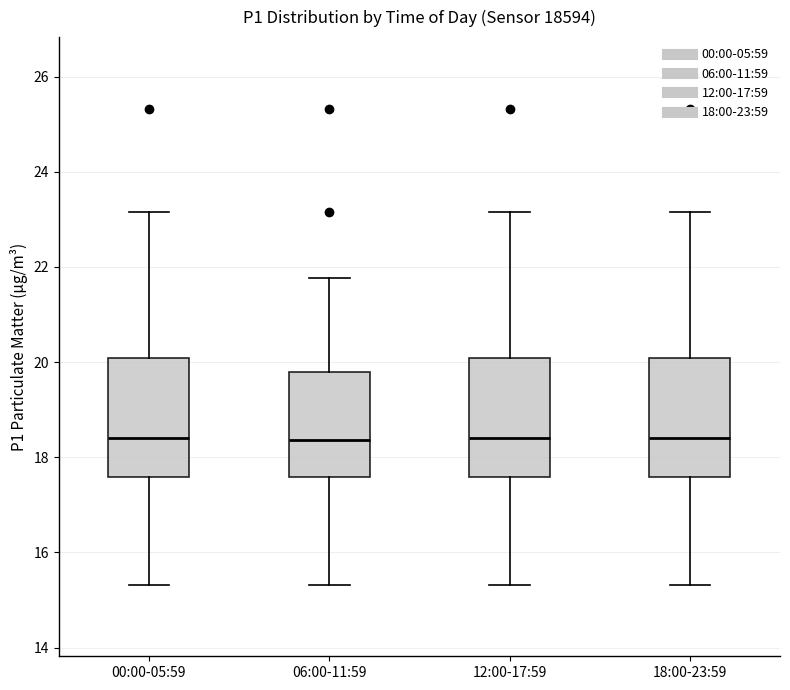

Reading left to right, transcribe this box plot: for each box, give where its median line is, the range the box spans, and where its two whiskers end, as read against the y-axis. The values are not printed on the chart, so give them approximately, as read against the axis.

00:00-05:59: median 18.4, box 17.6 to 20.0, whiskers 15.4 to 23.2
06:00-11:59: median 18.4, box 17.6 to 19.8, whiskers 15.4 to 21.8
12:00-17:59: median 18.4, box 17.6 to 20.0, whiskers 15.4 to 23.2
18:00-23:59: median 18.4, box 17.6 to 20.0, whiskers 15.4 to 23.2